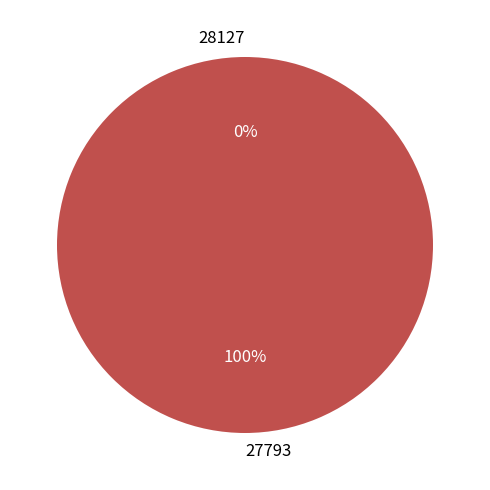

Does 28127 represent more than half of the total?

No